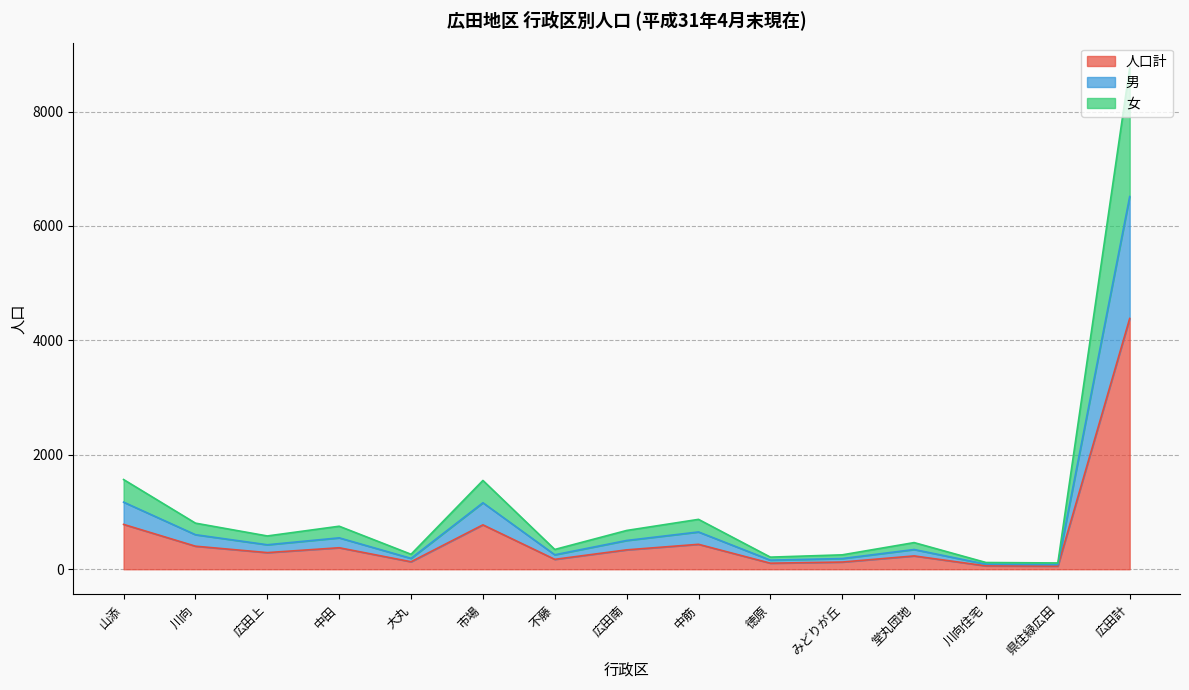

True or false: 人口計 has more than 0 points higher than both neighbors.

True